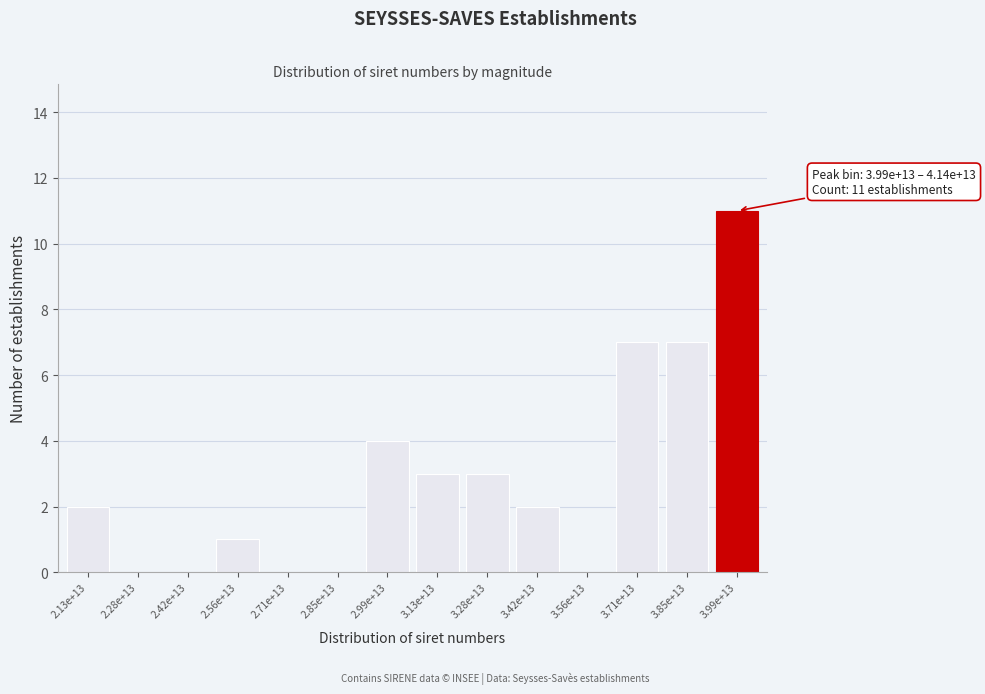

Reading left to right, what are all the values shown in this chart?

2.13e+13=2	2.28e+13=0	2.42e+13=0	2.56e+13=1	2.71e+13=0	2.85e+13=0	2.99e+13=4	3.13e+13=3	3.28e+13=3	3.42e+13=2	3.56e+13=0	3.71e+13=7	3.85e+13=7	3.99e+13=11